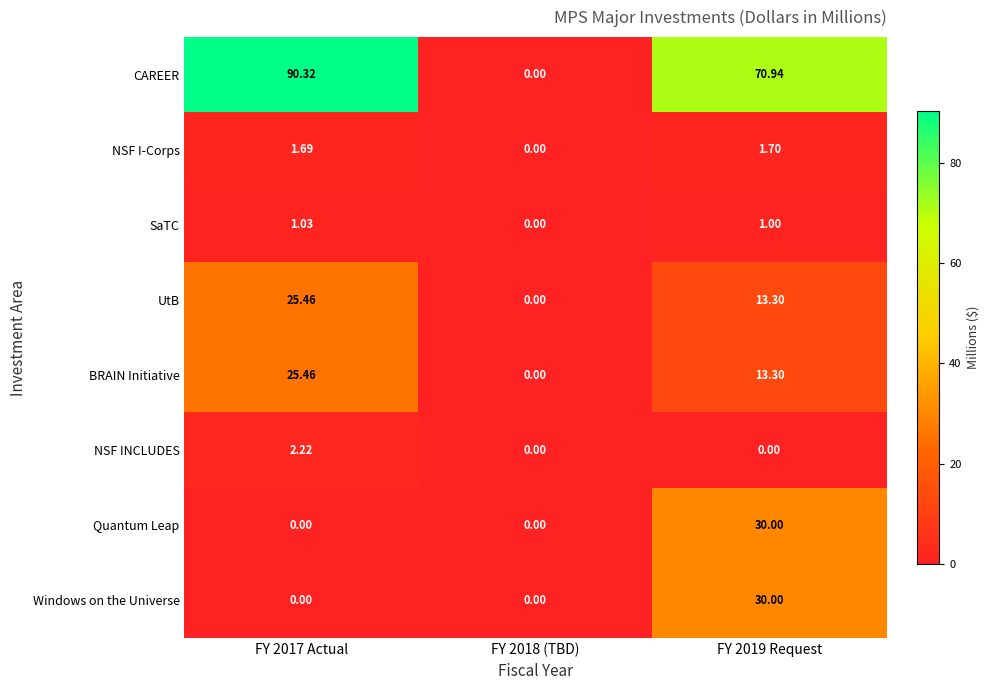

How many values in the SaTC series are below 1?

1